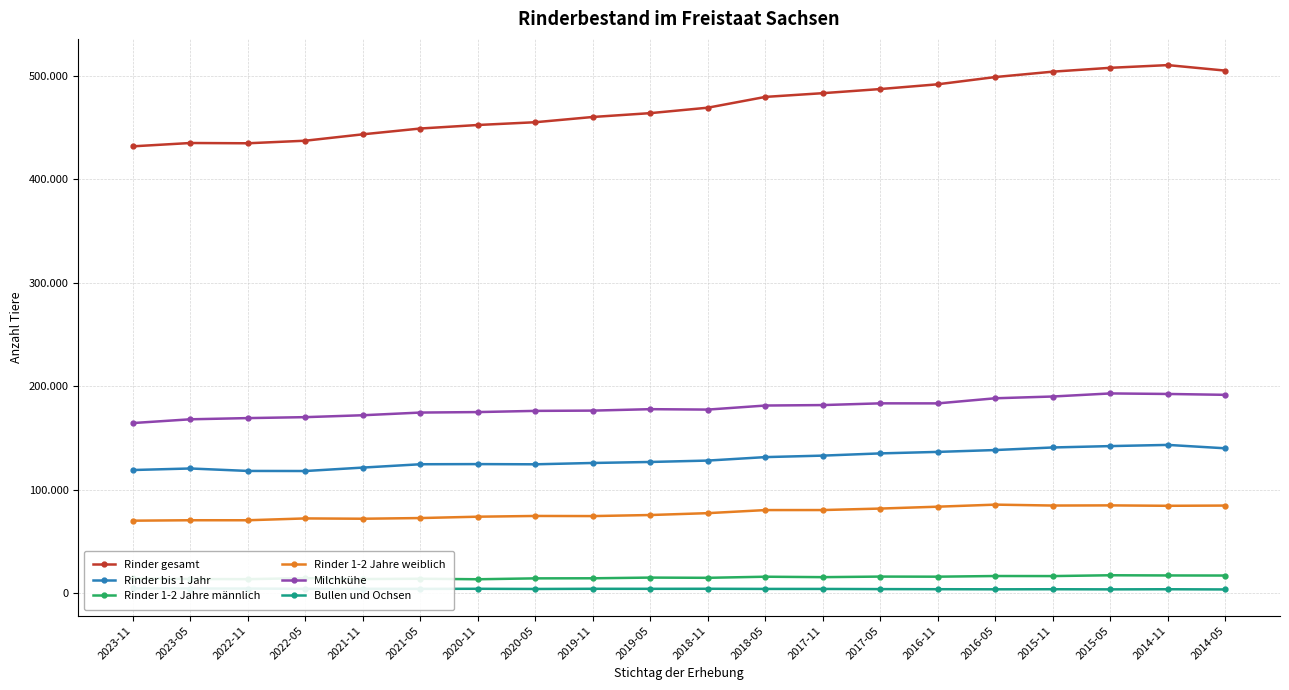

What is the difference between the highest and lowest values at 2014-05?

501963